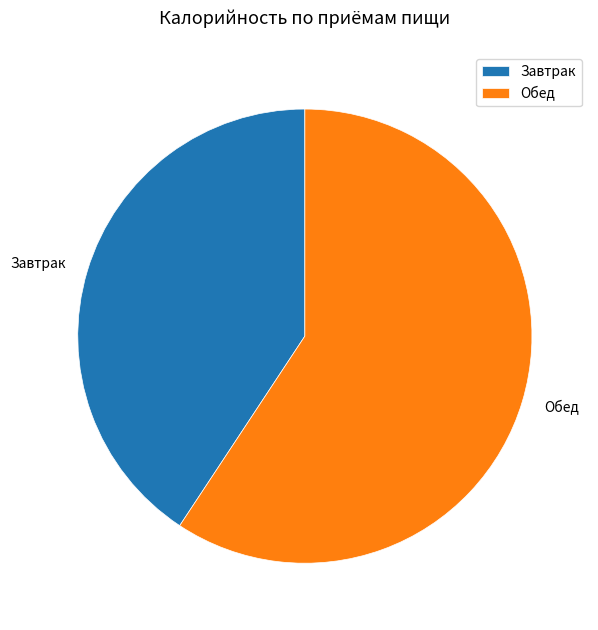

Is the sum of Обед and Завтрак greater than half?

Yes